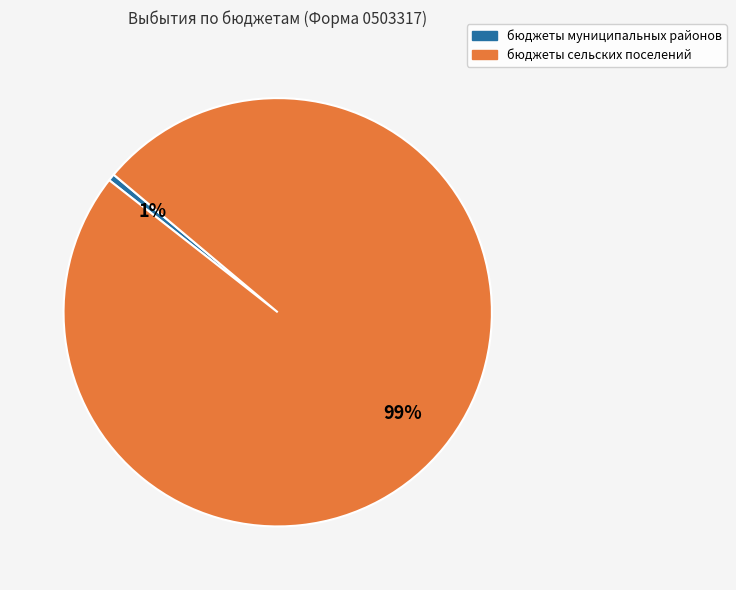

How many segments does this pie chart have?

2